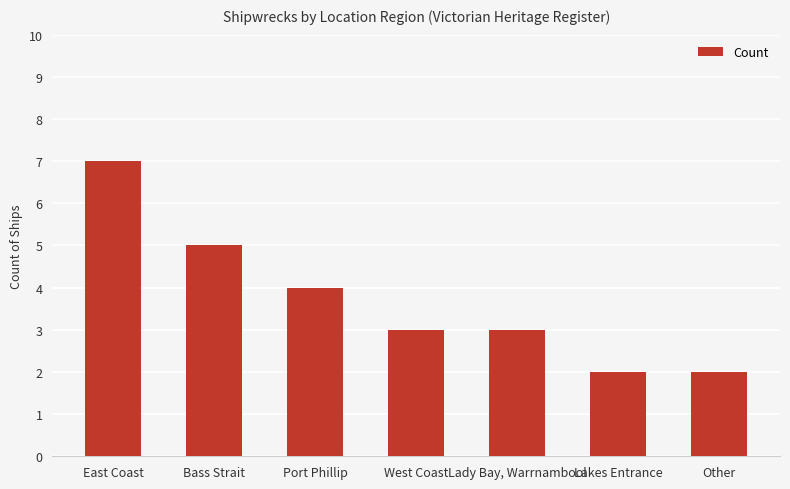

Between Lady Bay, Warrnambool and Port Phillip, which is larger?

Port Phillip